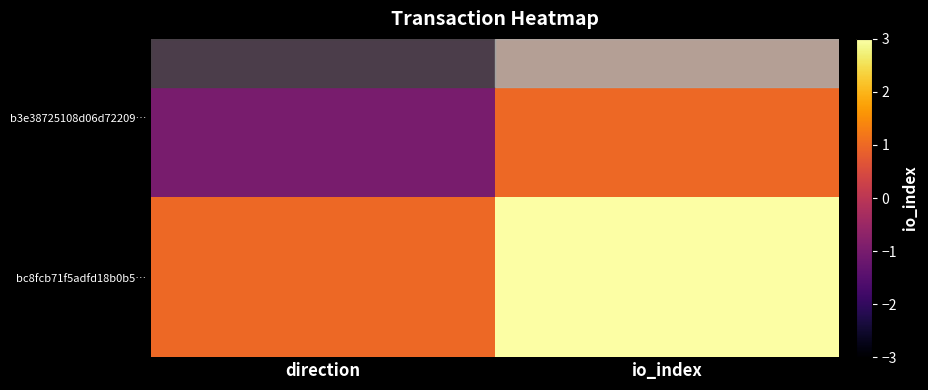

Between io_index and direction, which is larger?

io_index